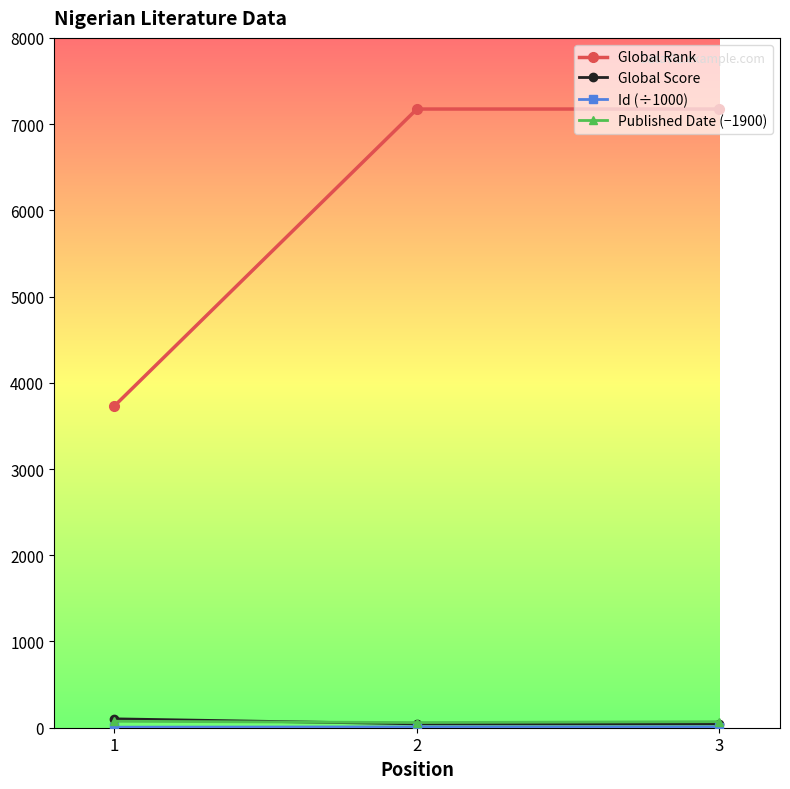

How many distinct data groups are displayed?

4